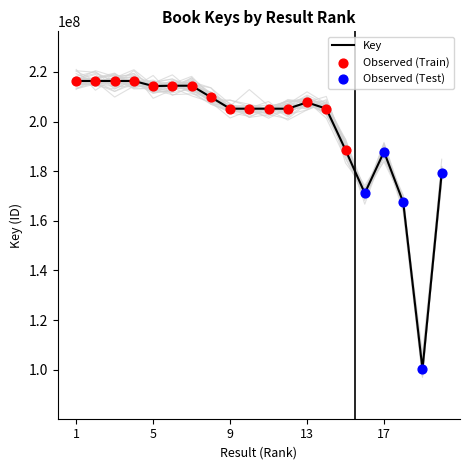

What is the change in value from 6 to 20?

-35056908